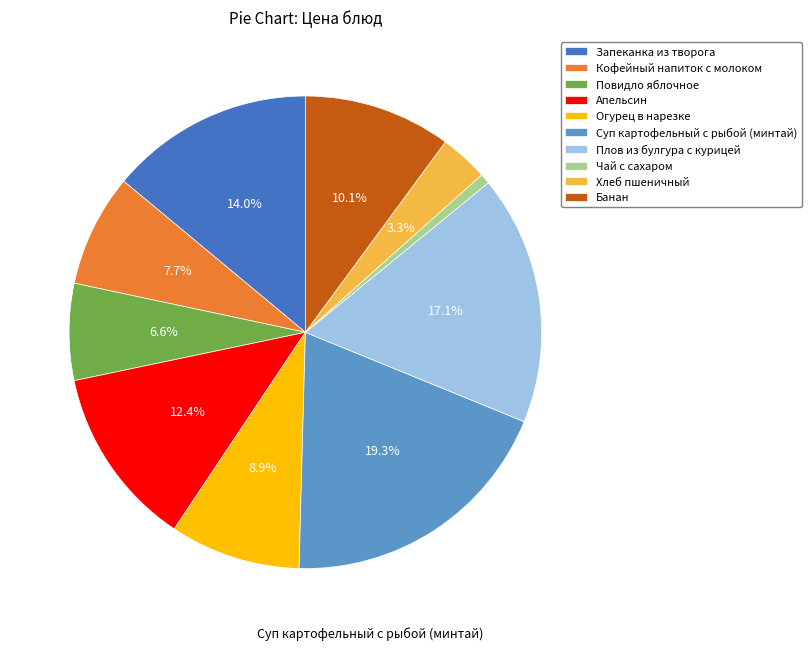

How many segments does this pie chart have?

10